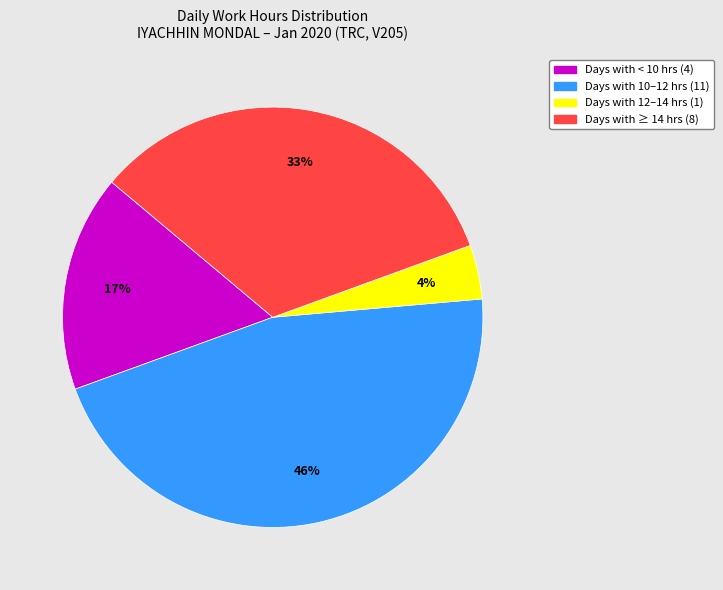

Is there a majority slice in this chart?

No